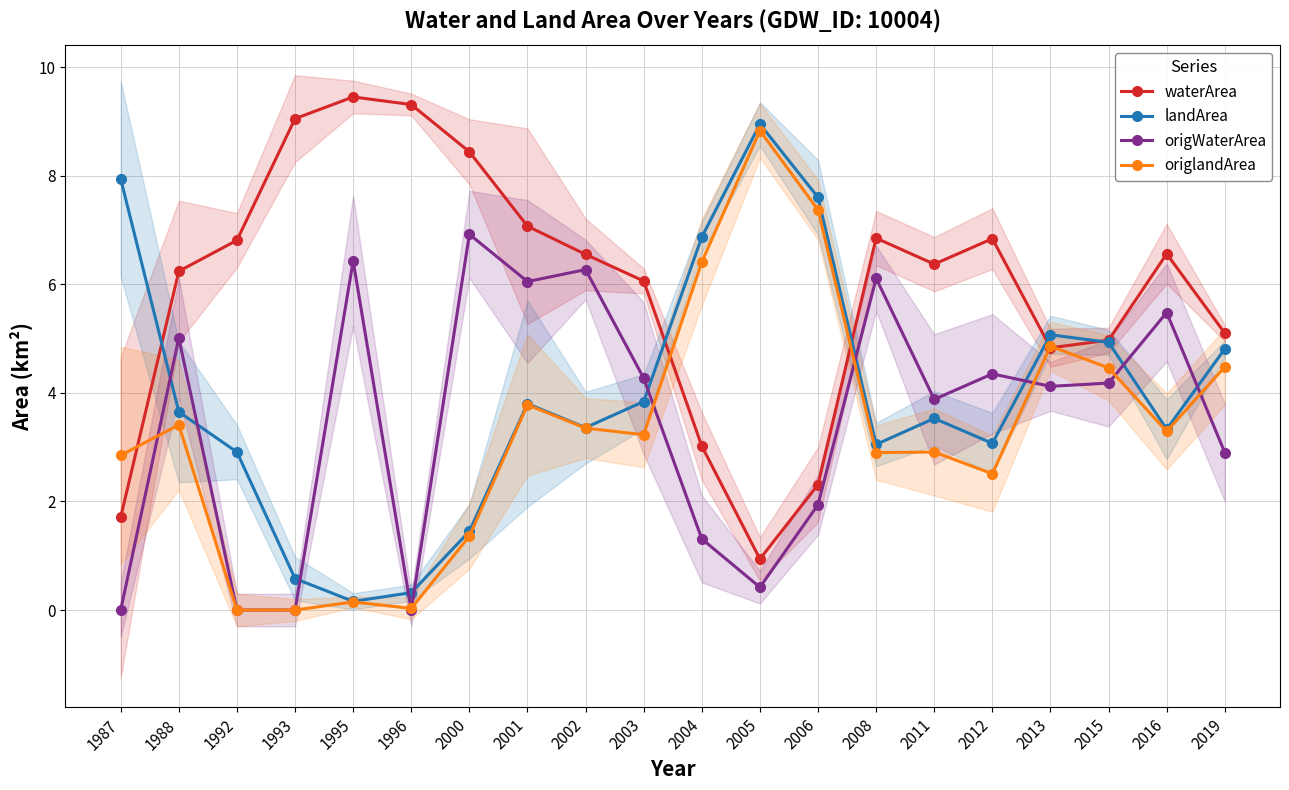

What is the difference between the waterArea values at 2006 and 2011?

4.1